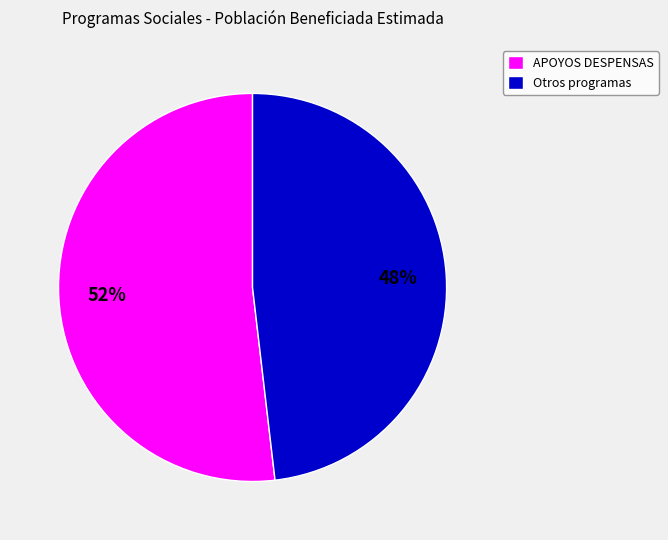

Which slice is the largest?

APOYOS DESPENSAS